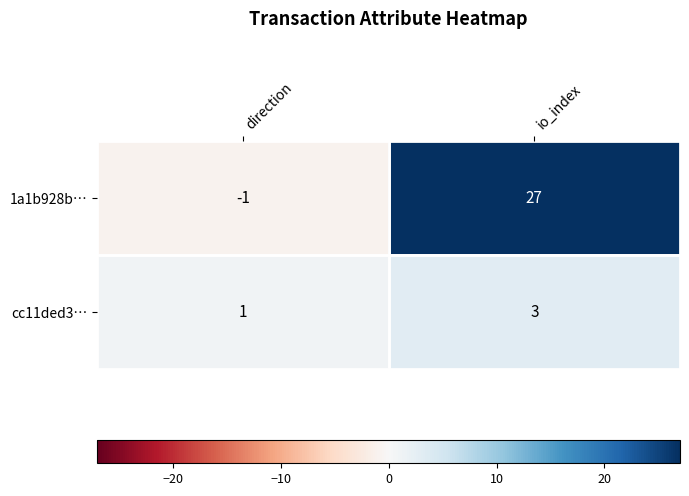

At direction, list the series in order from largest to smallest.

cc11ded3…, 1a1b928b…